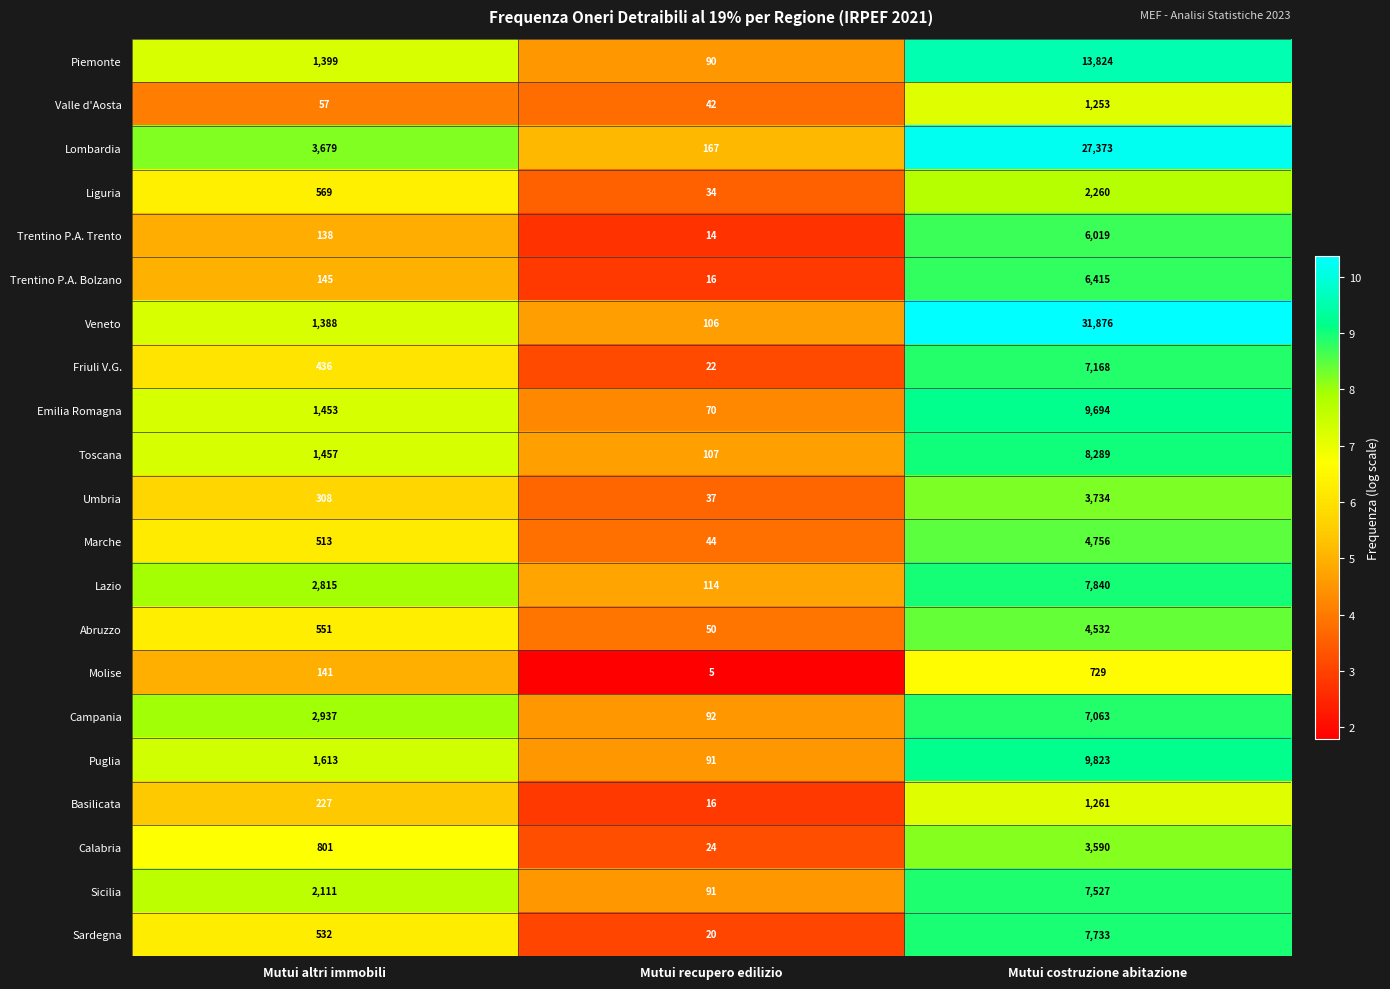

At which category is the sum across all series the highest?

Mutui costruzione abitazione